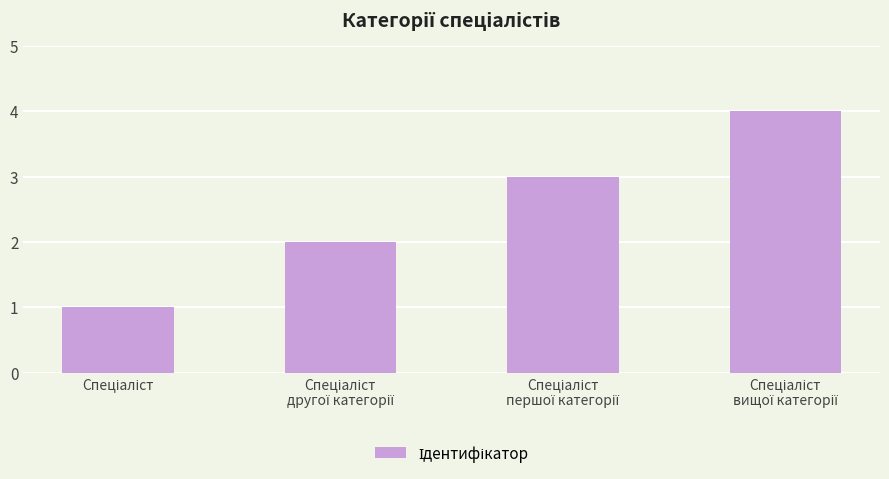

What is the difference between the maximum and minimum values?

3